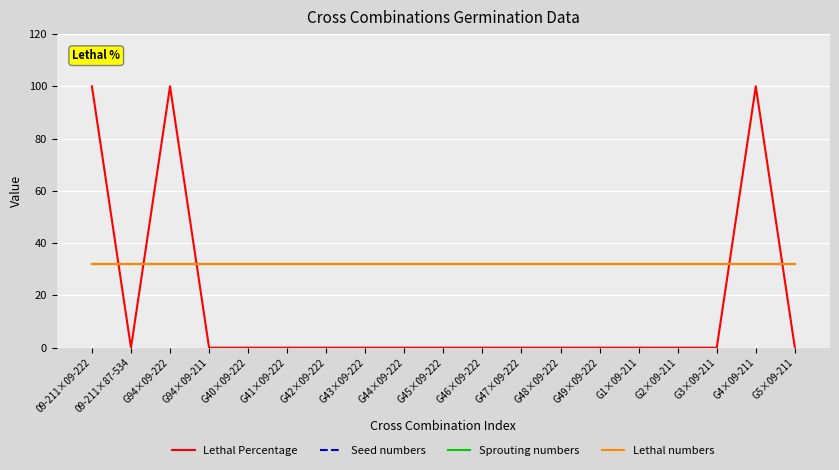

Does the chart have visible grid lines?

Yes